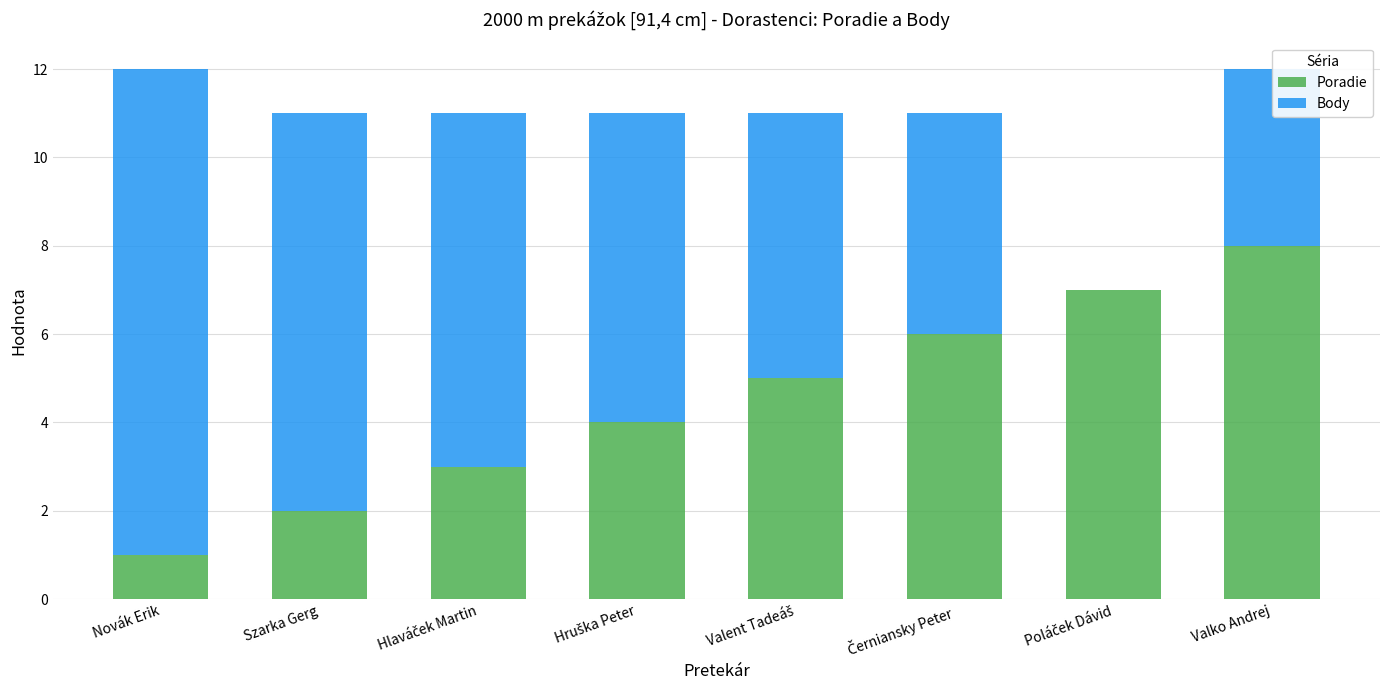

What are all the series names shown in the legend?

Poradie, Body